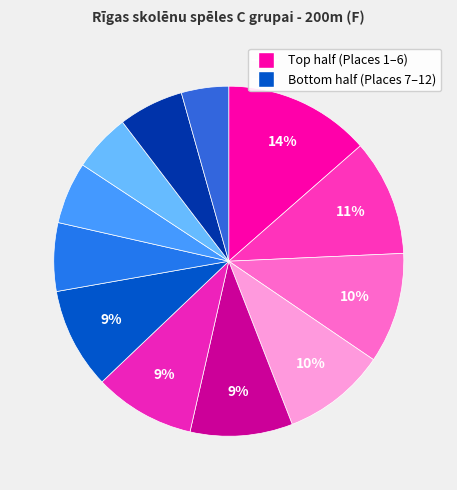

To the nearest percent, what is the difference between the largest and smallest slice percentages?

9%